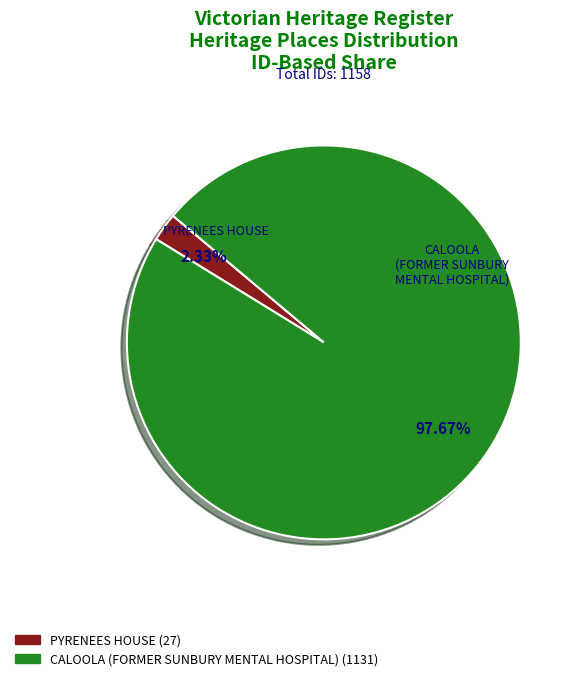

To the nearest percent, what portion does PYRENEES HOUSE represent?

2%